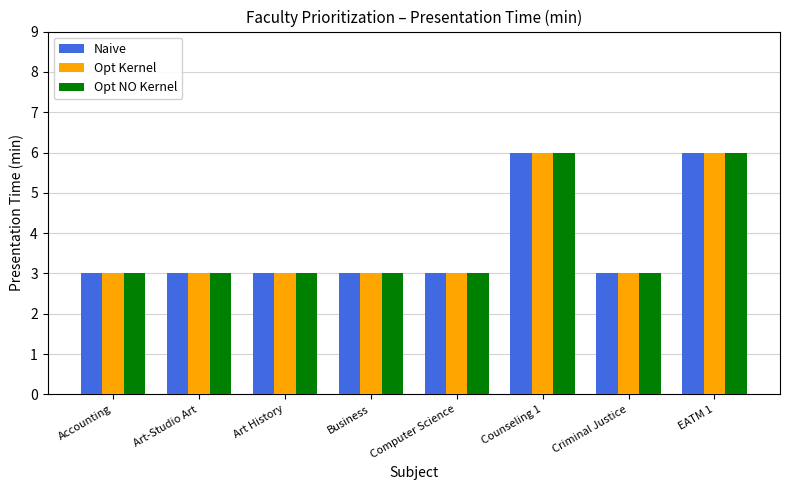

What are all the series names shown in the legend?

Naive, Opt Kernel, Opt NO Kernel